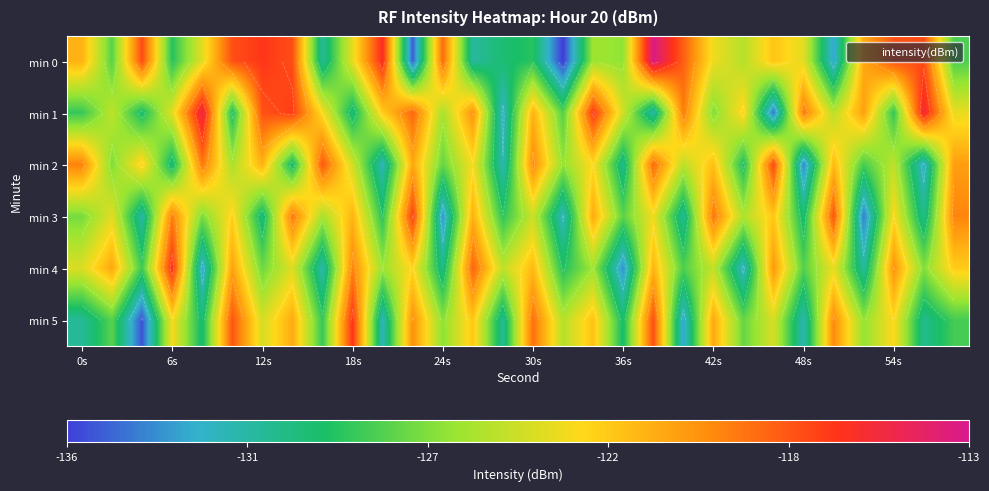

What is the maximum value shown in the chart?

-113.2